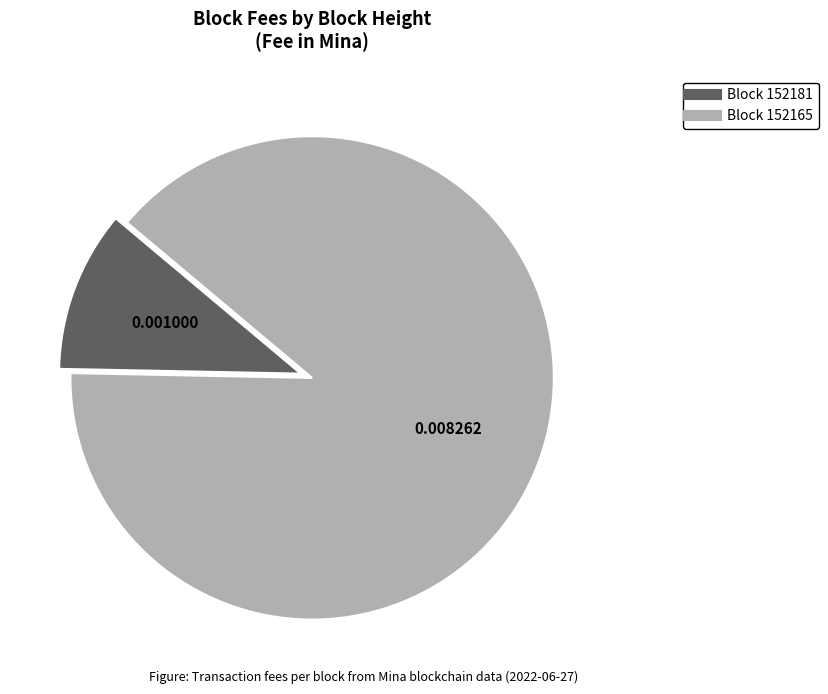

Is there any slice that represents more than half of the pie?

Yes